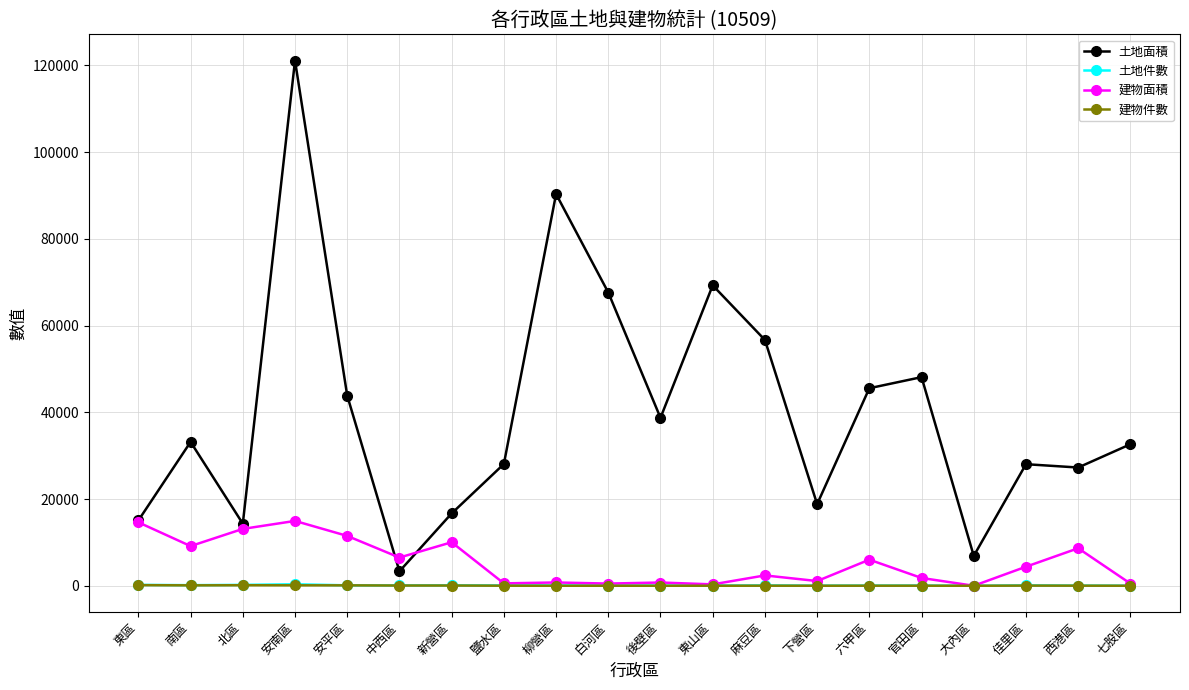

What is the label of the 15th point from the left?

六甲區